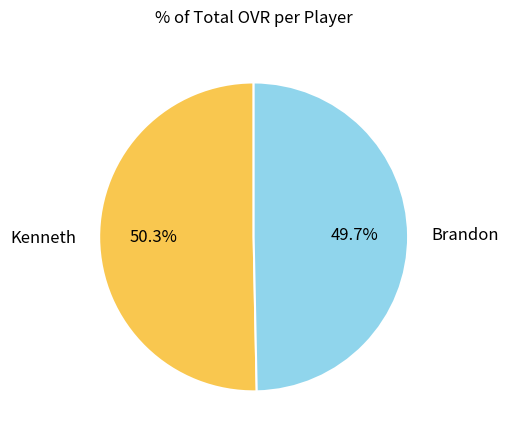

The Kenneth slice represents 60% of the pie. True or false?

False